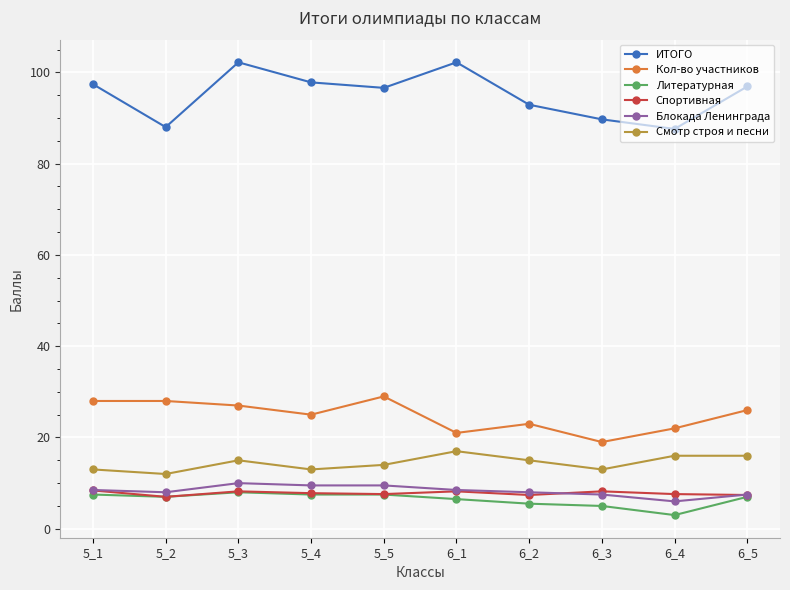

True or false: Литературная and ИТОГО intersect in this chart.

False